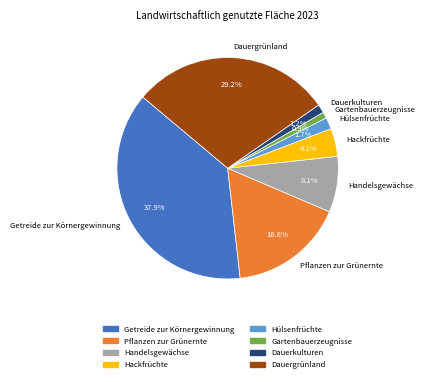

Is it true that Hackfrüchte is 12% of the pie?

False